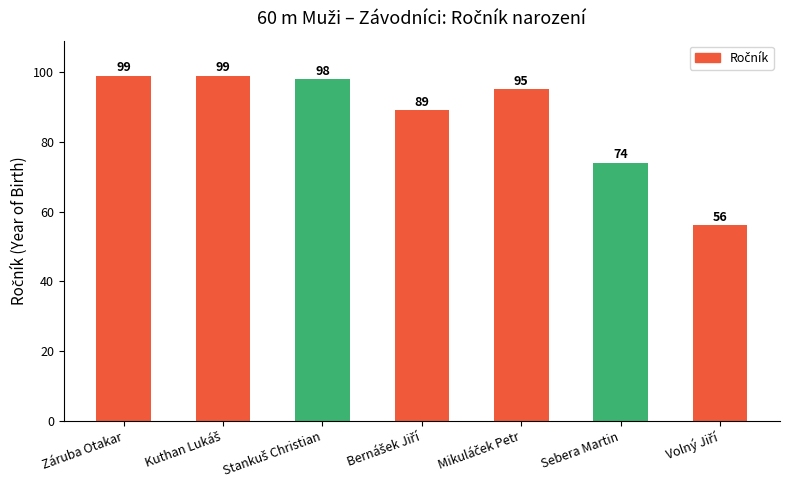

What is the smallest value displayed?

56